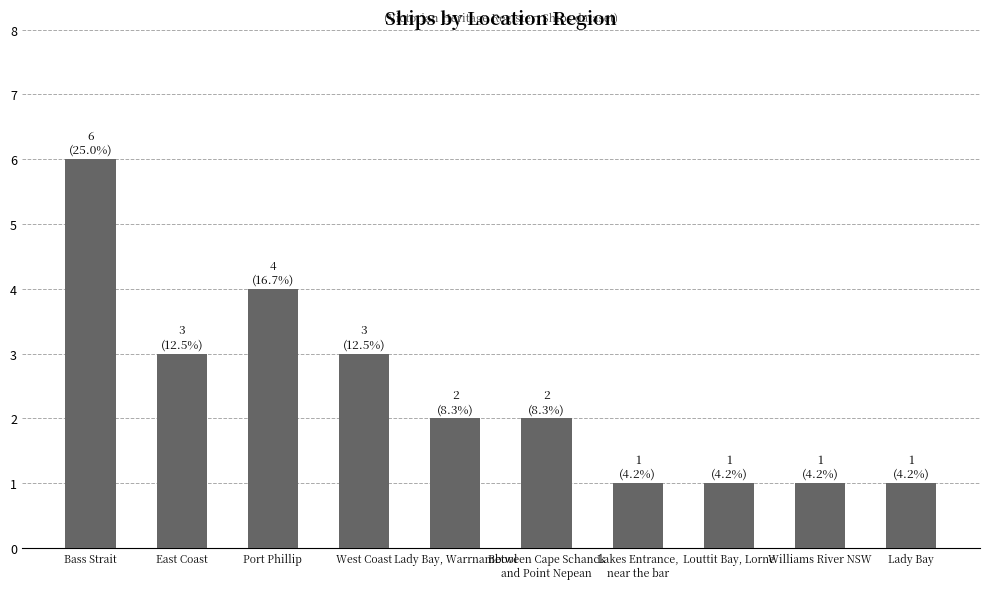

Read the value at Port Phillip.

4